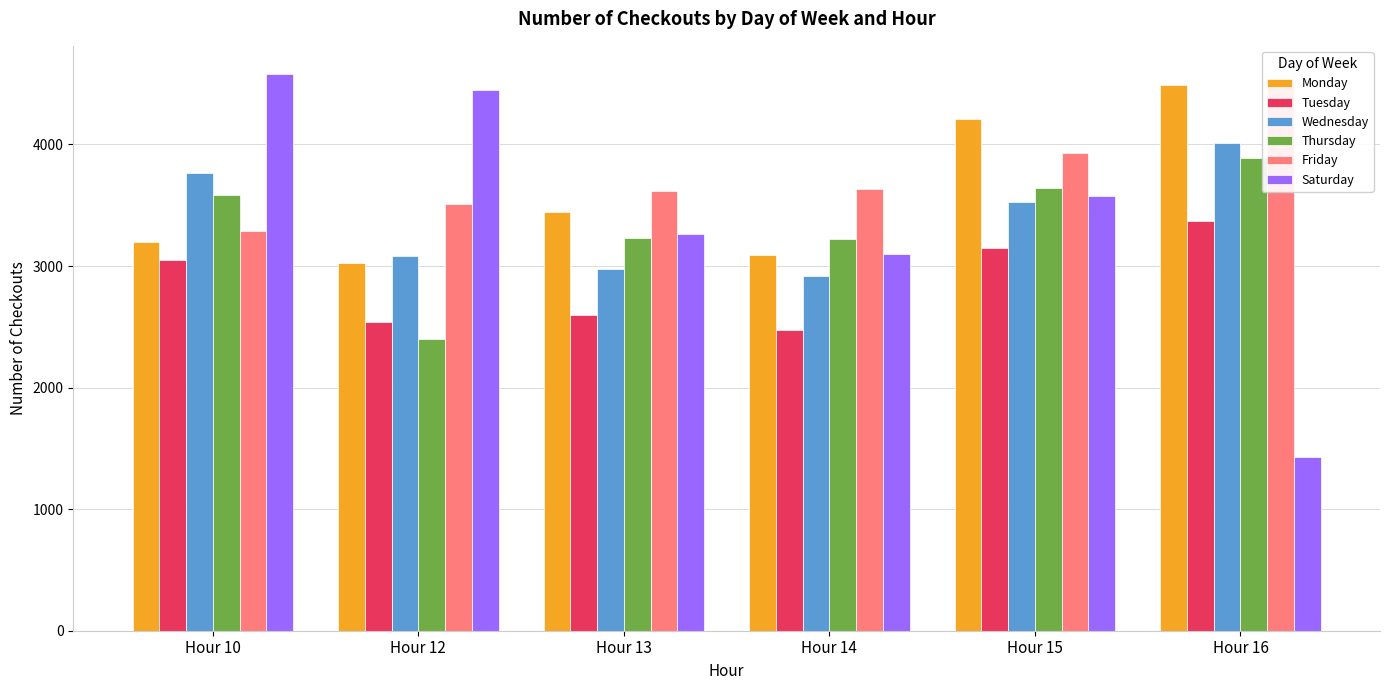

Reading right to left, what are all the values shown in this chart?

Monday: Hour 16=4493	Hour 15=4212	Hour 14=3087	Hour 13=3448	Hour 12=3028	Hour 10=3194
Tuesday: Hour 16=3367	Hour 15=3148	Hour 14=2476	Hour 13=2599	Hour 12=2541	Hour 10=3050
Wednesday: Hour 16=4013	Hour 15=3529	Hour 14=2917	Hour 13=2979	Hour 12=3084	Hour 10=3764
Thursday: Hour 16=3891	Hour 15=3645	Hour 14=3223	Hour 13=3230	Hour 12=2397	Hour 10=3588
Friday: Hour 16=4492	Hour 15=3929	Hour 14=3633	Hour 13=3619	Hour 12=3506	Hour 10=3285
Saturday: Hour 16=1428	Hour 15=3573	Hour 14=3101	Hour 13=3263	Hour 12=4449	Hour 10=4582